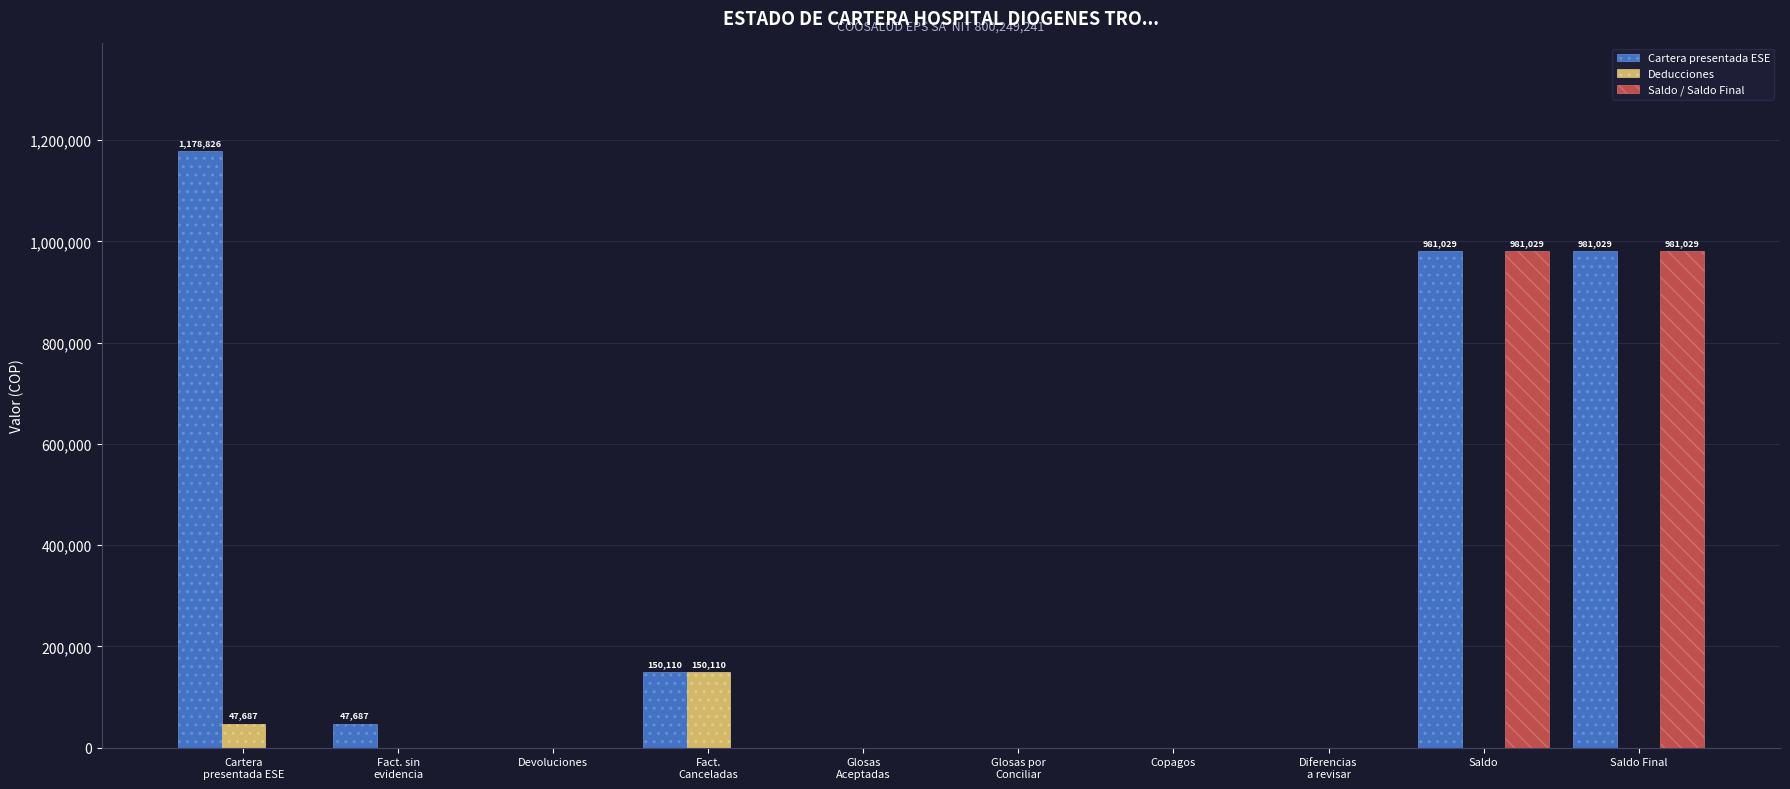

The Cartera presentada ESE series shows -700079 at Devoluciones. True or false?

False